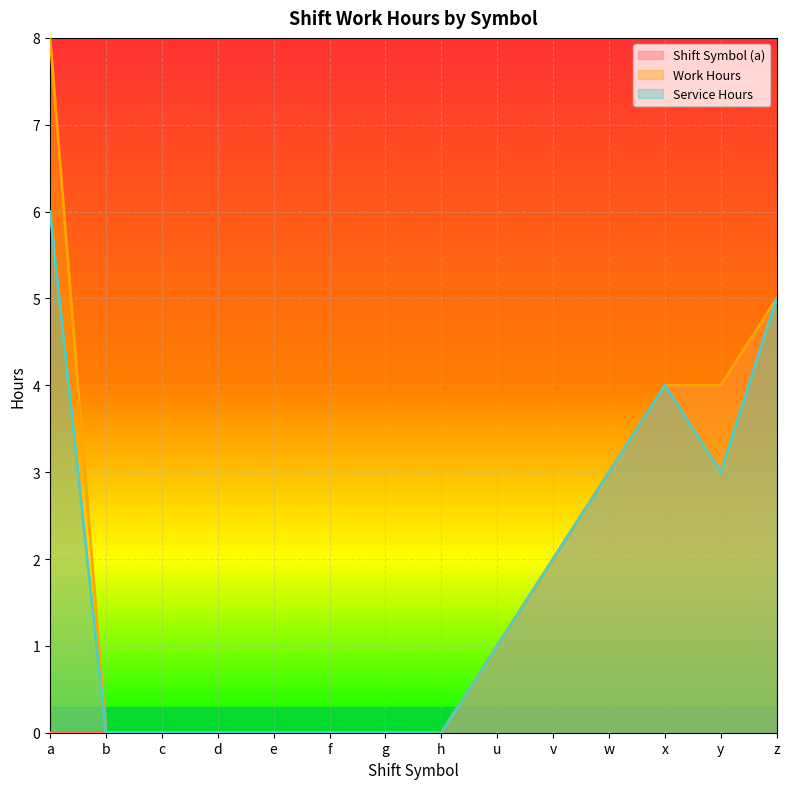

What position from the right is c?

12